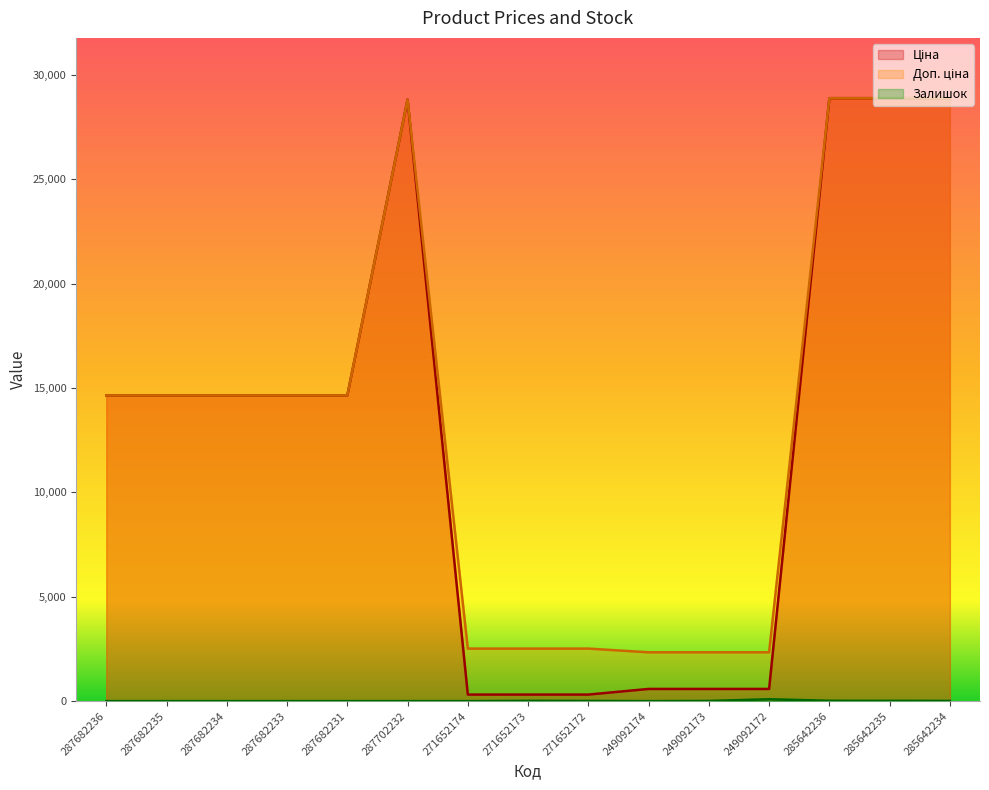

True or false: Ціна has more than 0 interior local peaks.

True